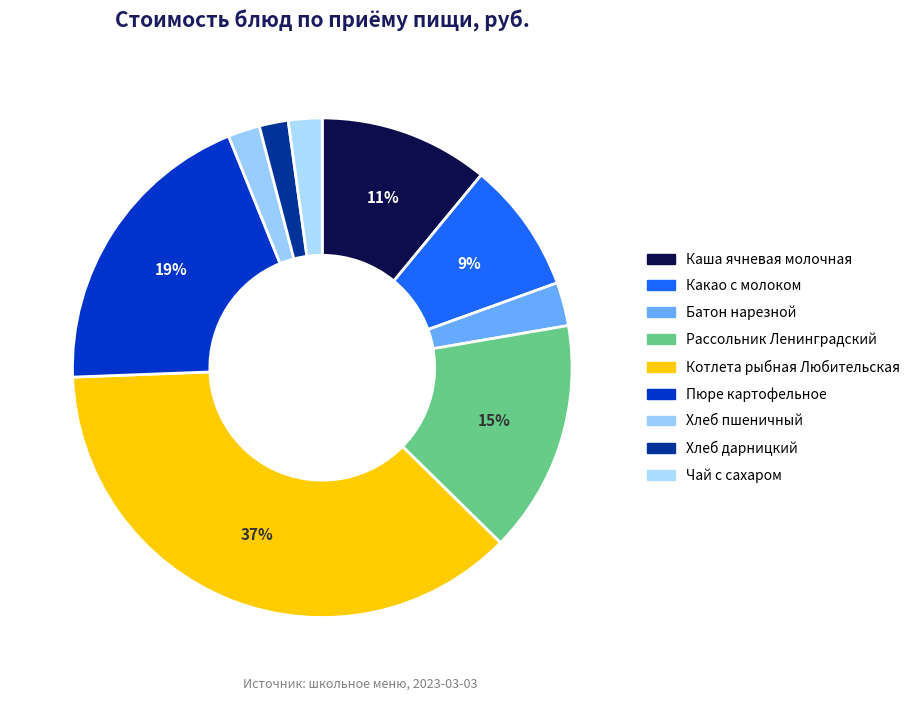

True or false: Хлеб пшеничный accounts for 1% of the total.

False